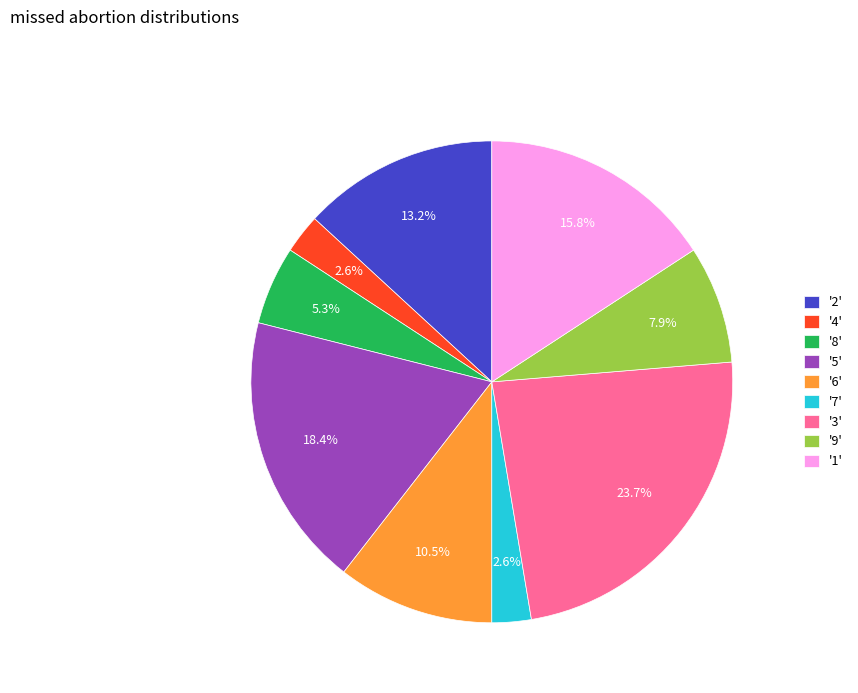

Which category has the biggest portion of the pie?

'3'